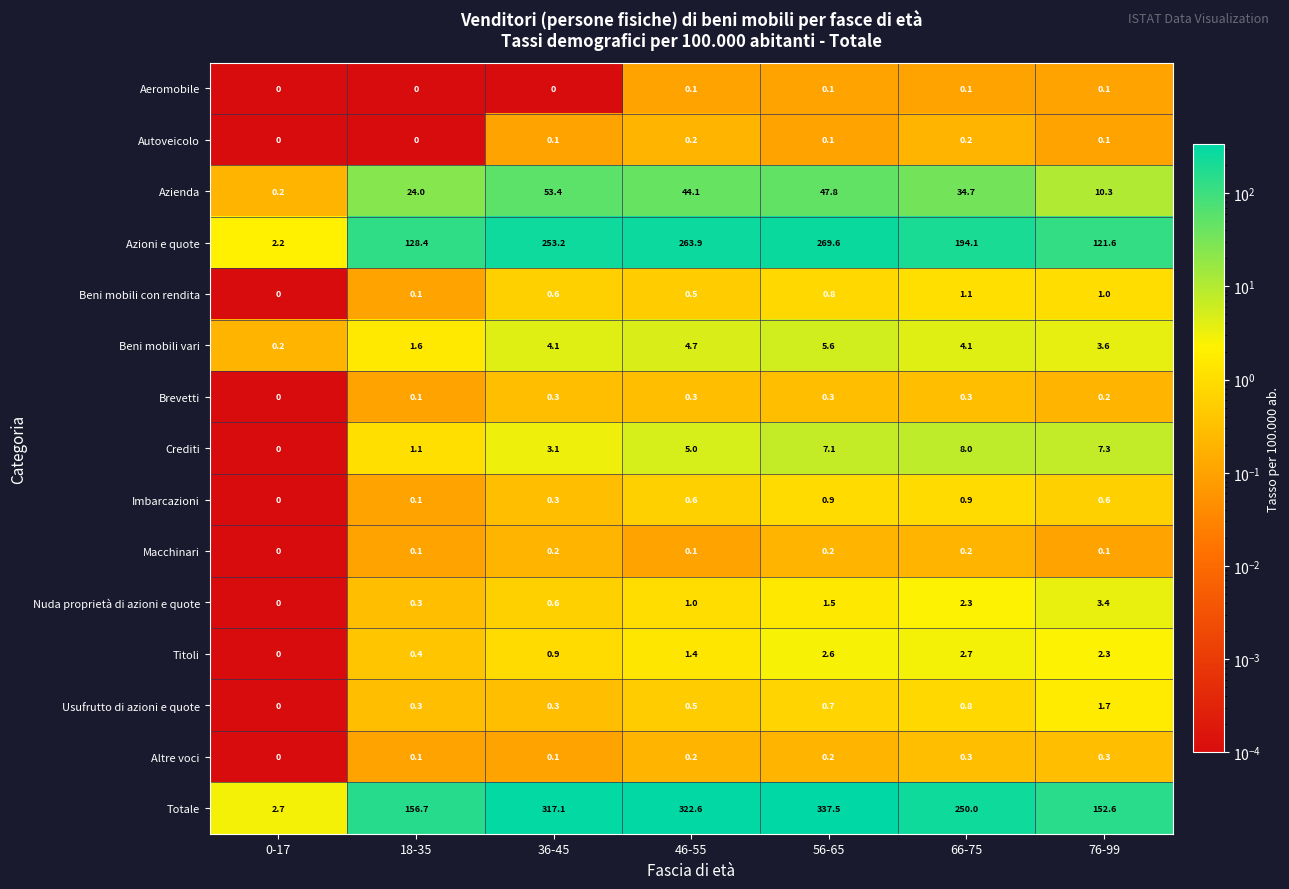

At which label does Beni mobili vari reach its minimum?

0-17